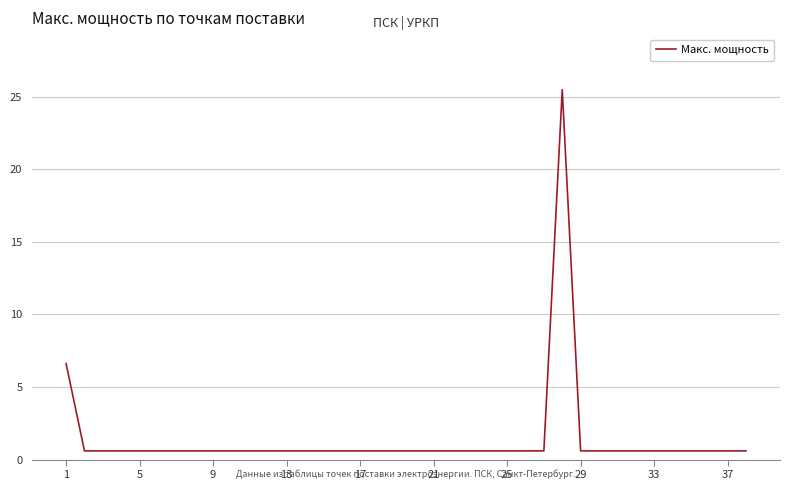

What is the difference between the maximum and second lowest values?

24.9